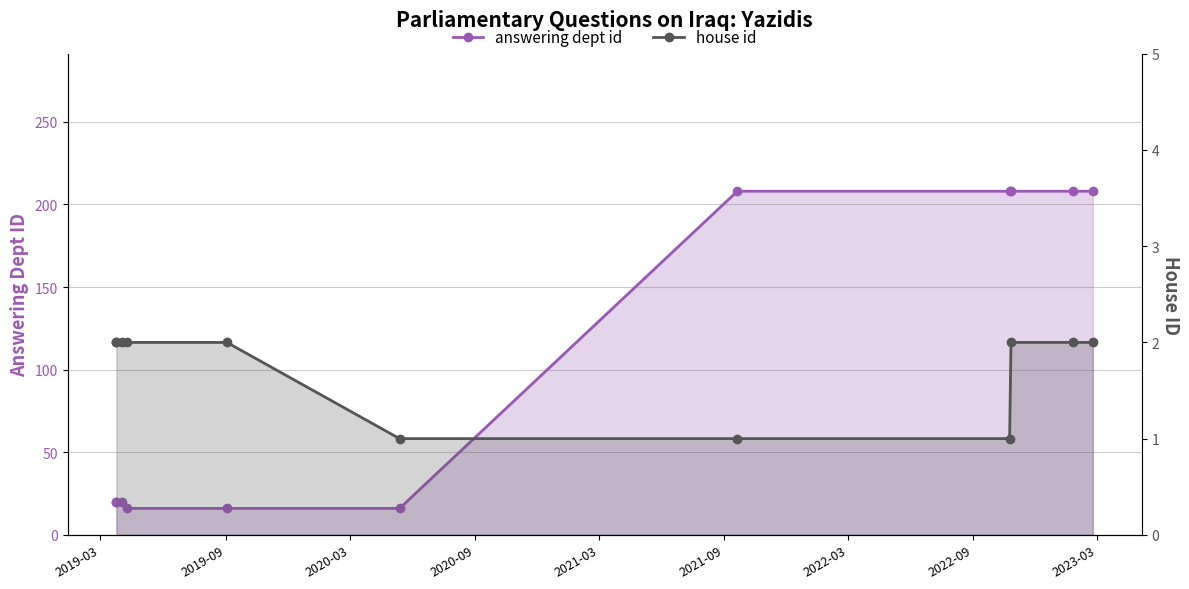

Count the number of data series in this chart.

2